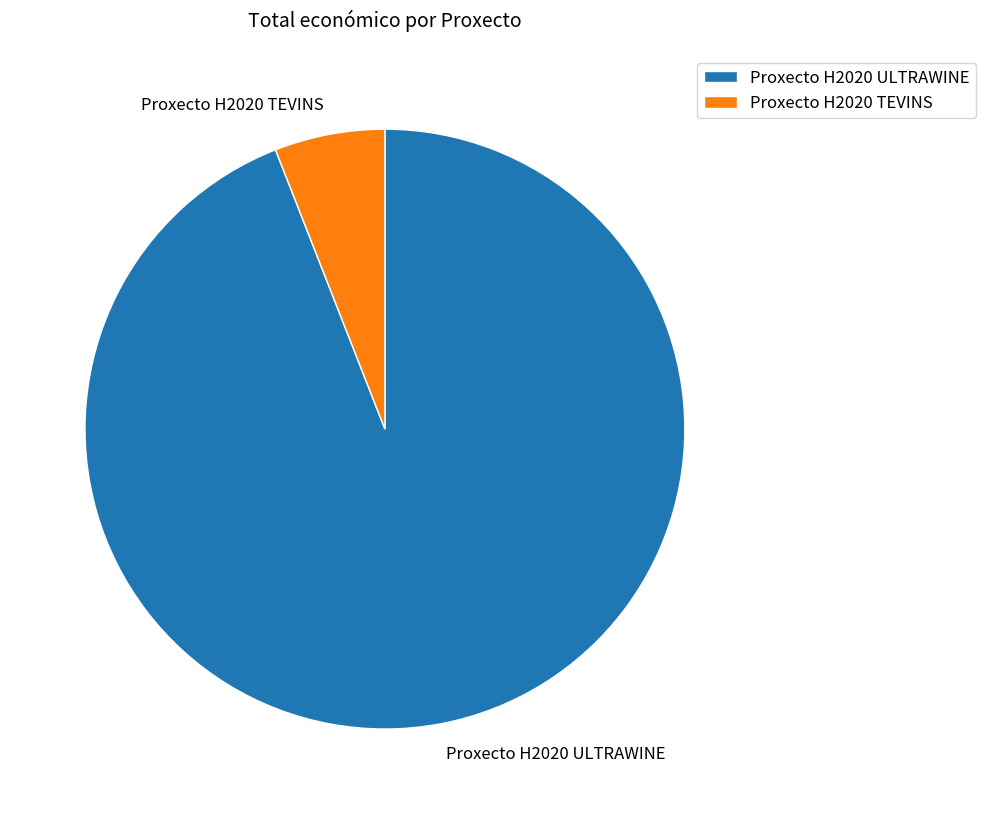

Is there a majority slice in this chart?

Yes